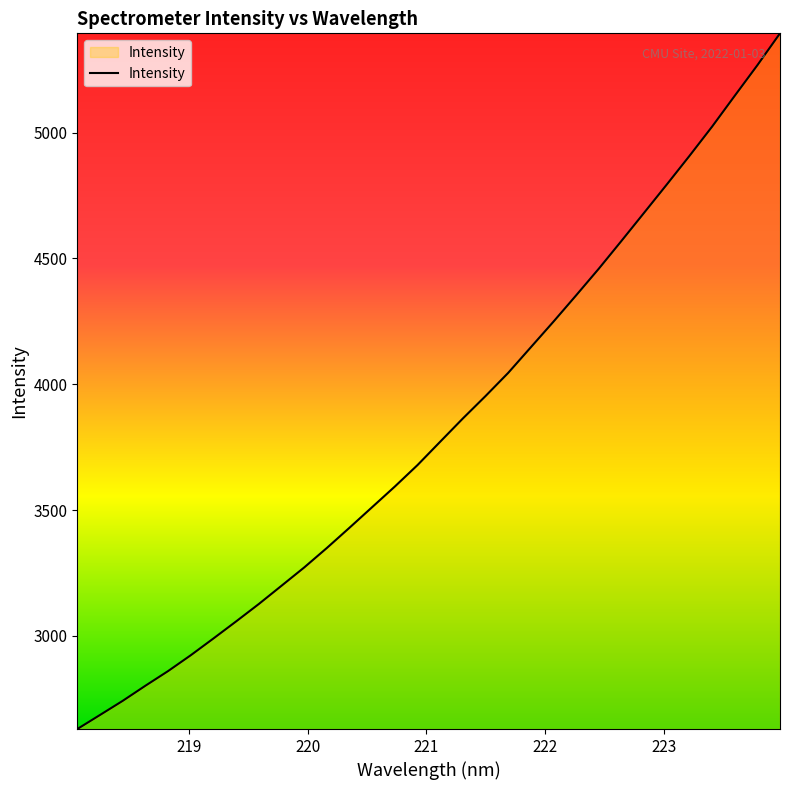

What is the smallest value displayed?

2629.3